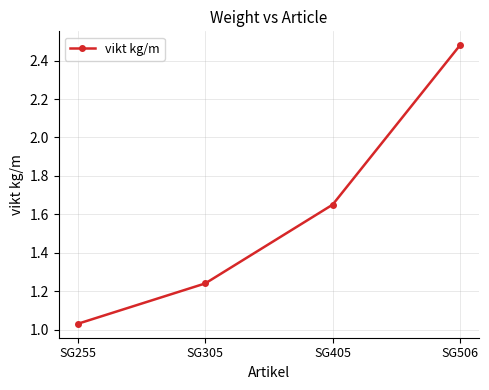

What is the change in value from SG405 to SG506?

+0.8